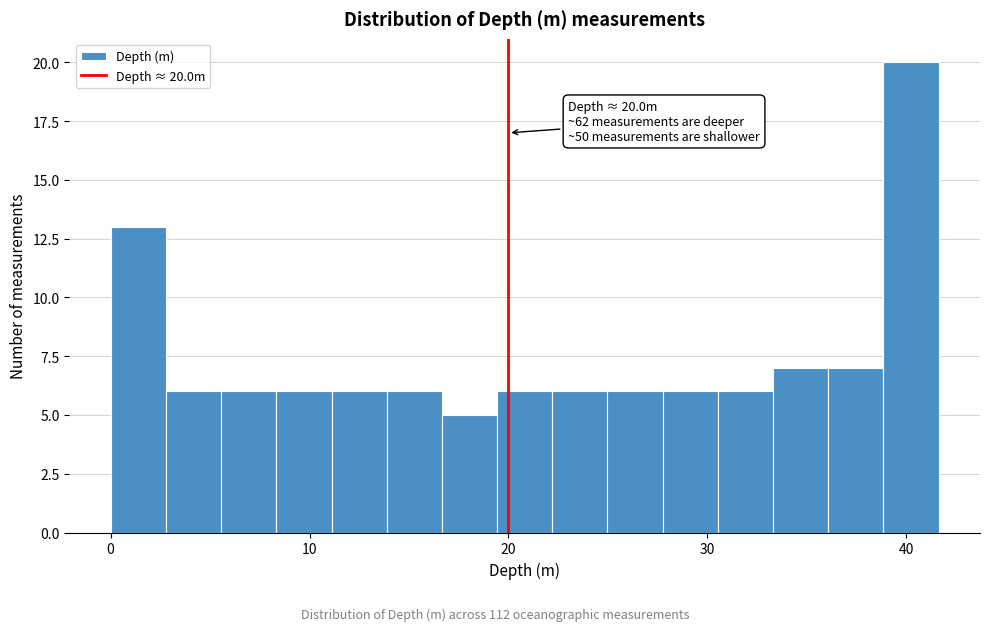

Around what value on the x-axis is the tallest bar? Give the approximate position of its centre, as read against the axis.

40